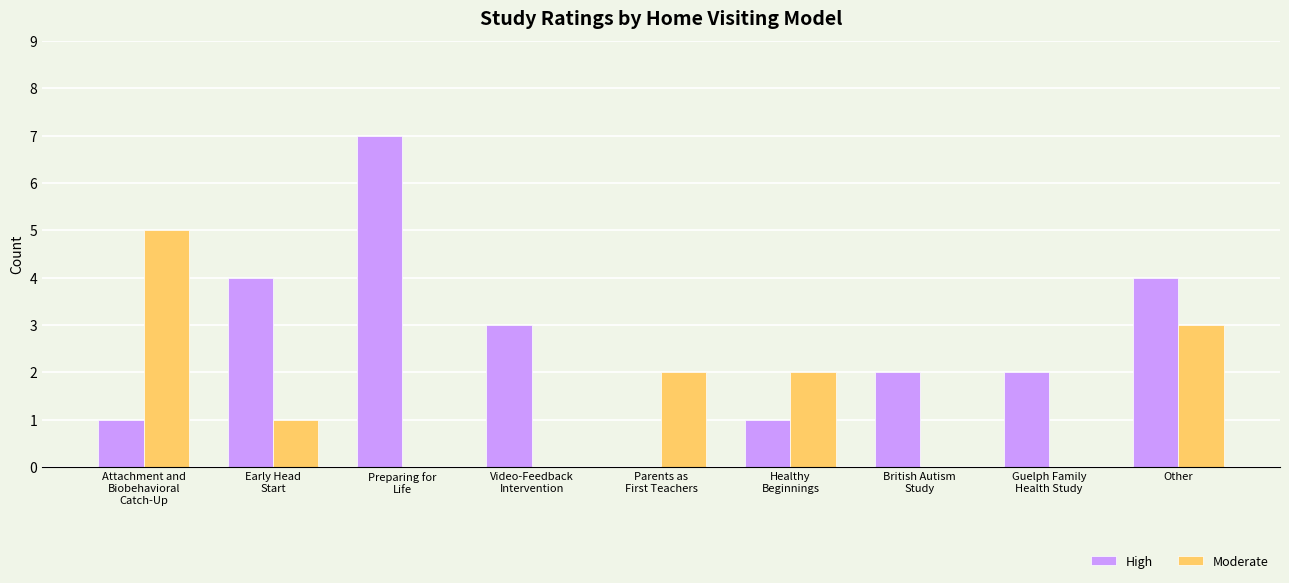

Which series has the largest total across all categories?

High